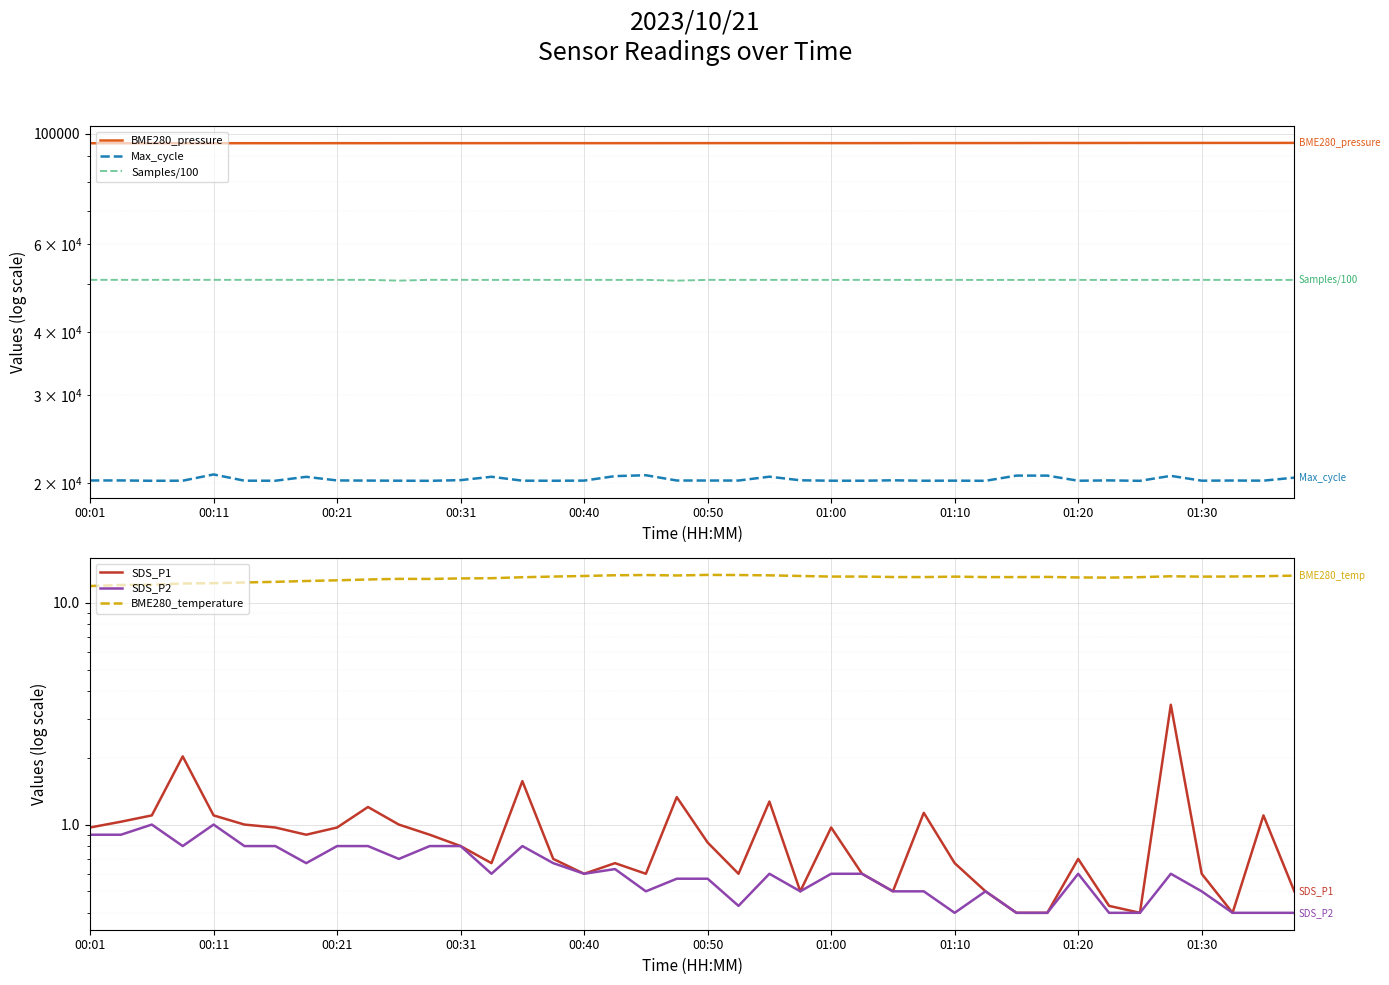

True or false: SDS_P2 and Max_cycle intersect in this chart.

False